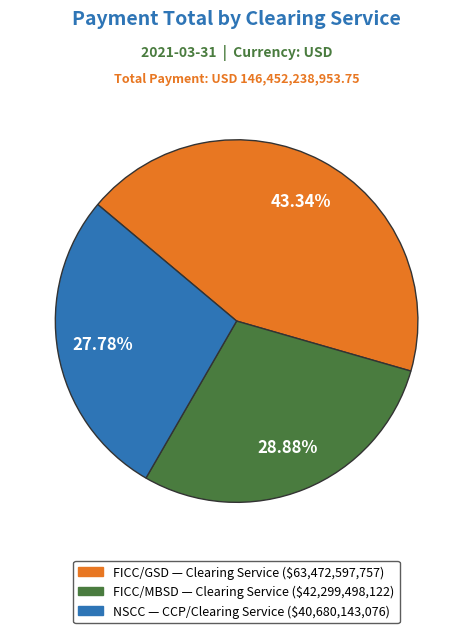

Is there any slice that represents more than half of the pie?

No